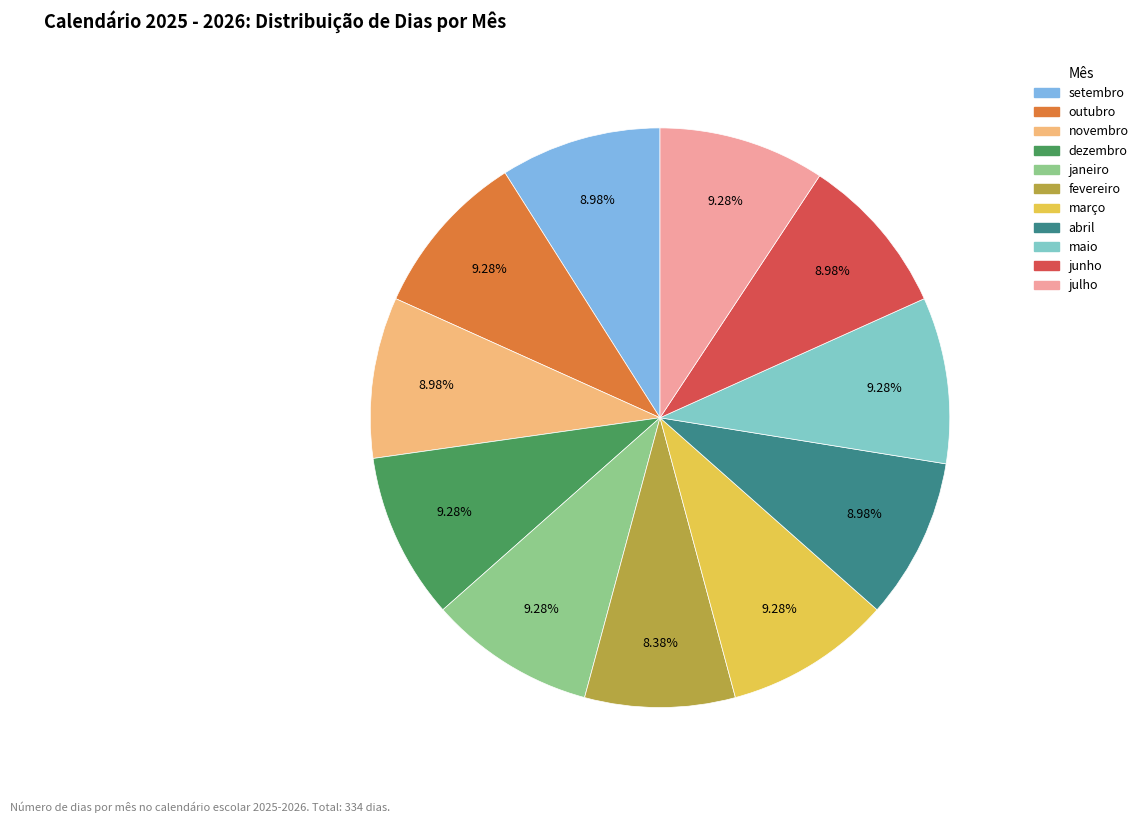

Which slice is the largest?

outubro